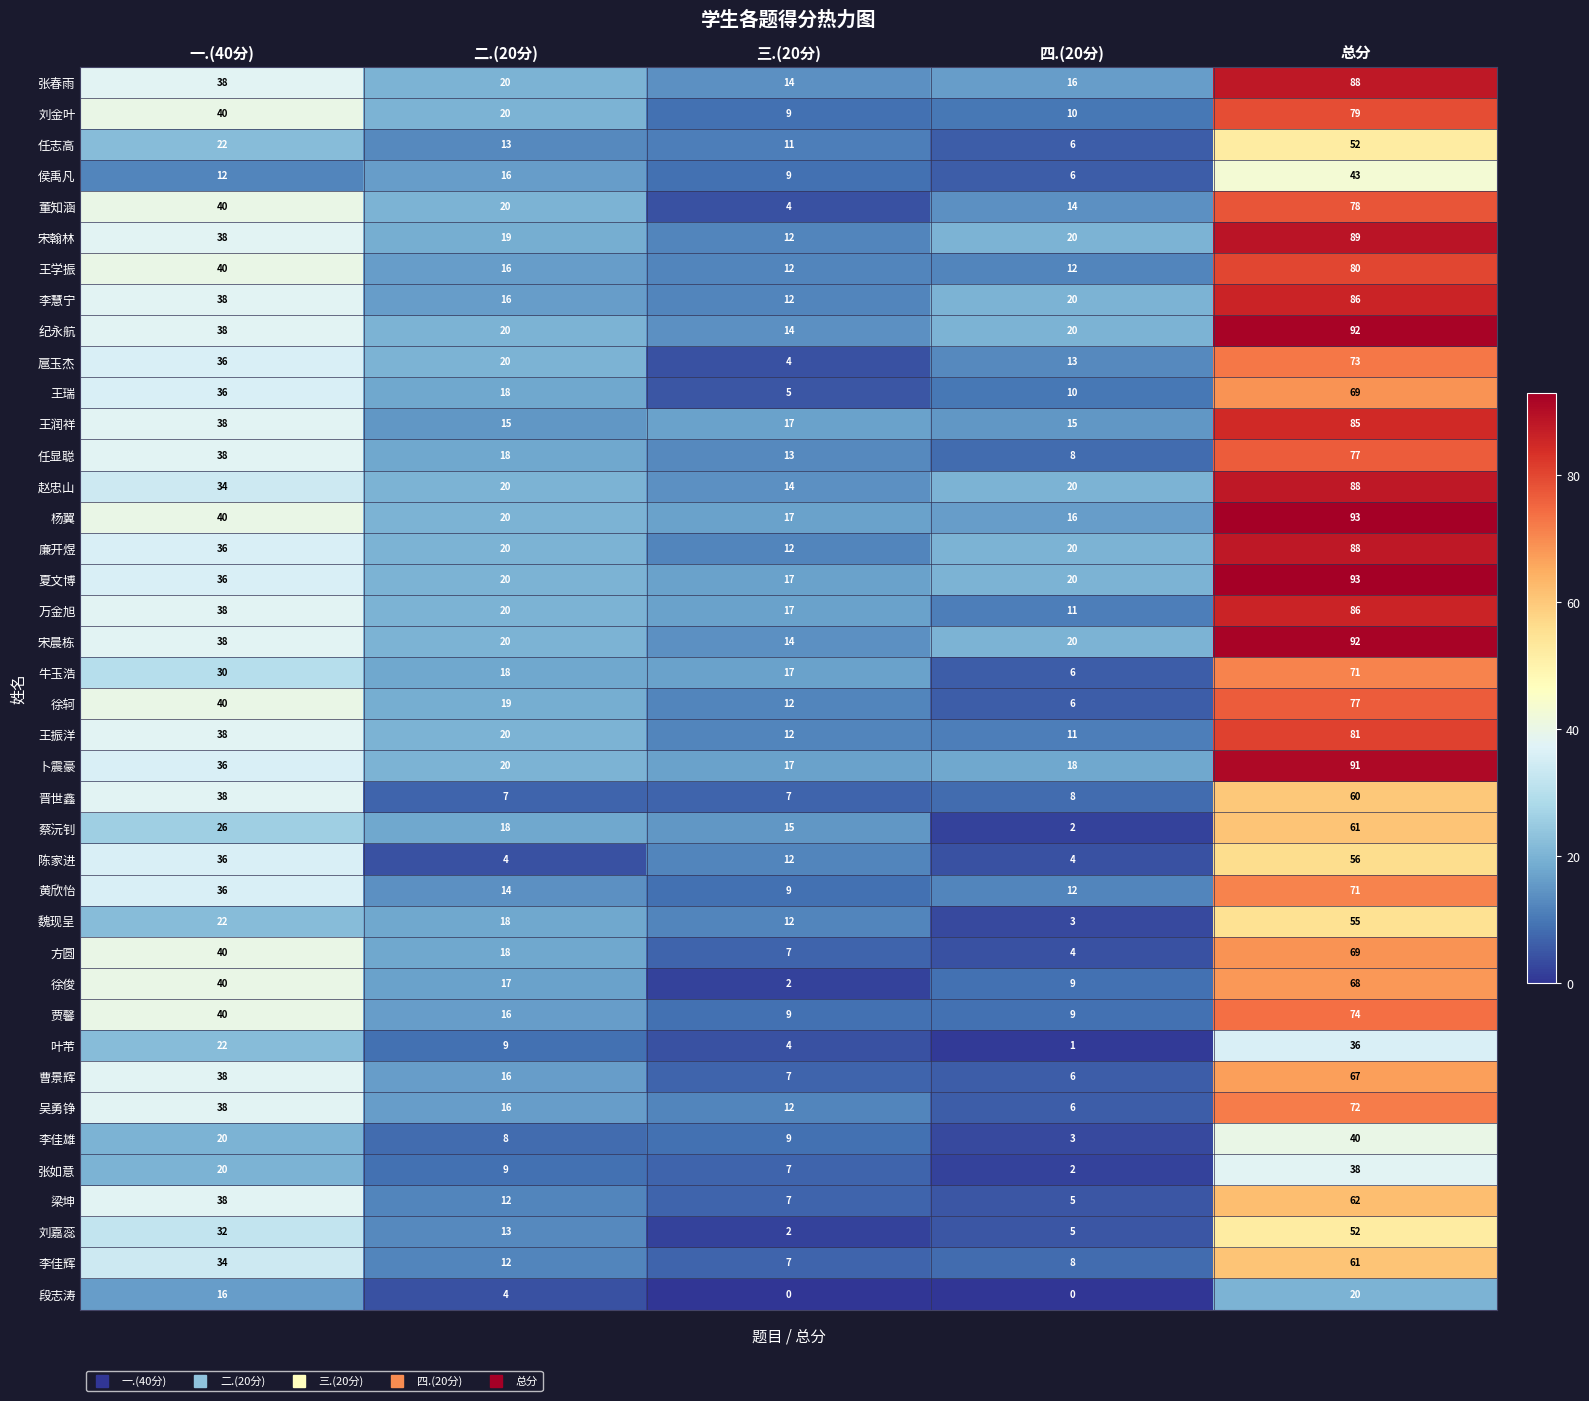

What is the total value across all series at 一.(40分)?

1356